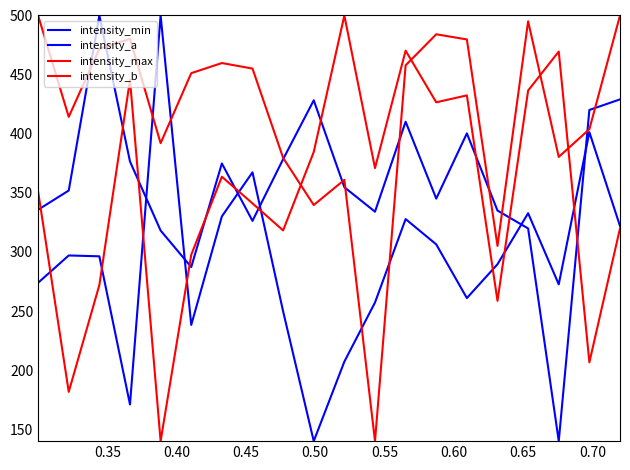

Which category has the highest value in the intensity_min series?

0.55